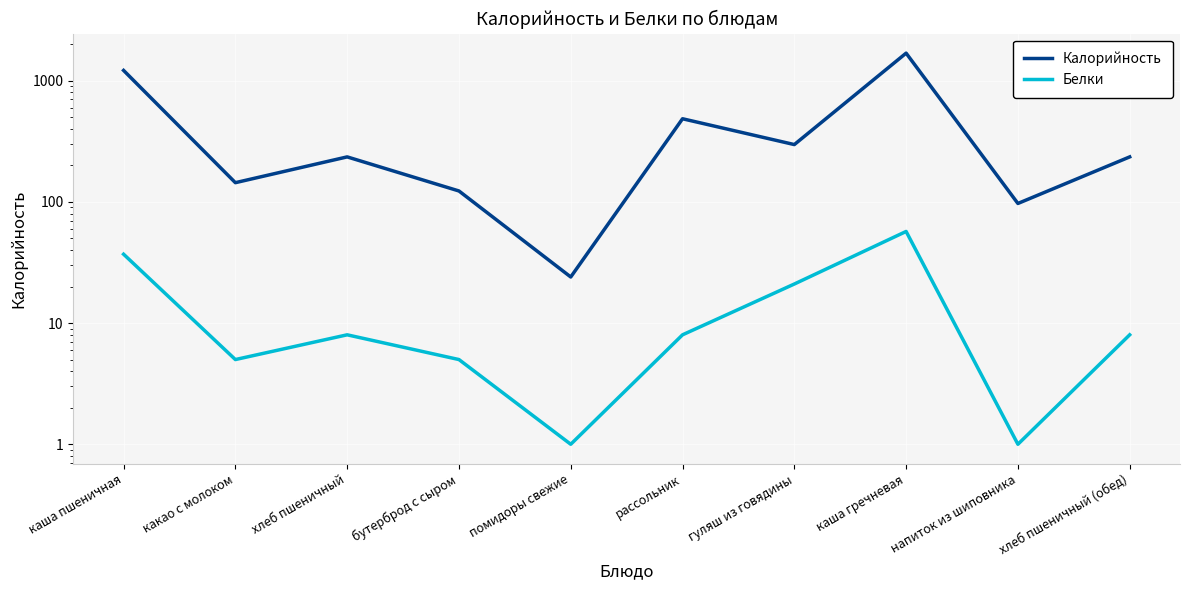

Which series has the largest total across all categories?

Калорийность